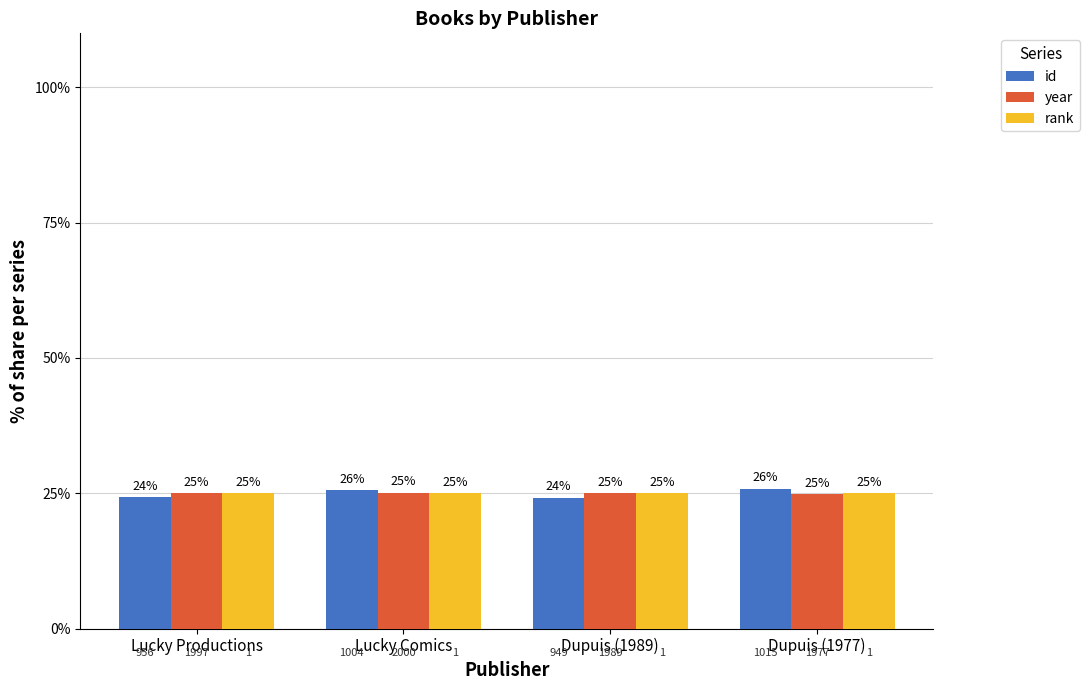

What position from the left is Lucky Comics?

2